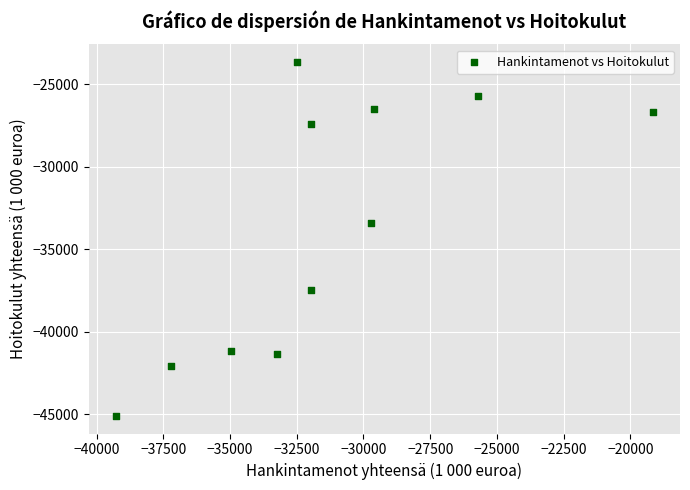

What is the range of Y values (max minus min)?

21461.7